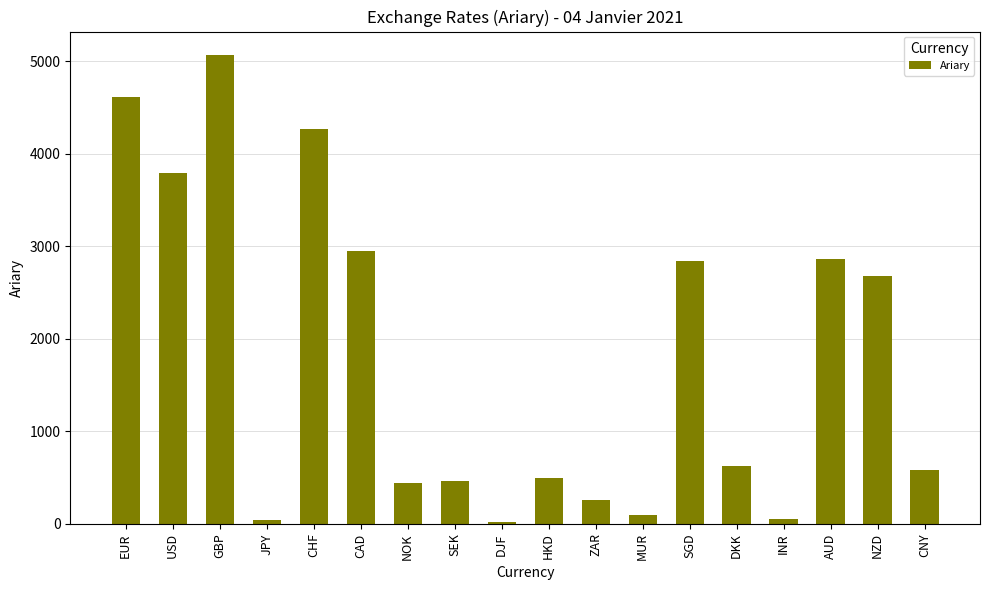

Where is the data nearest to the value 2545?

NZD